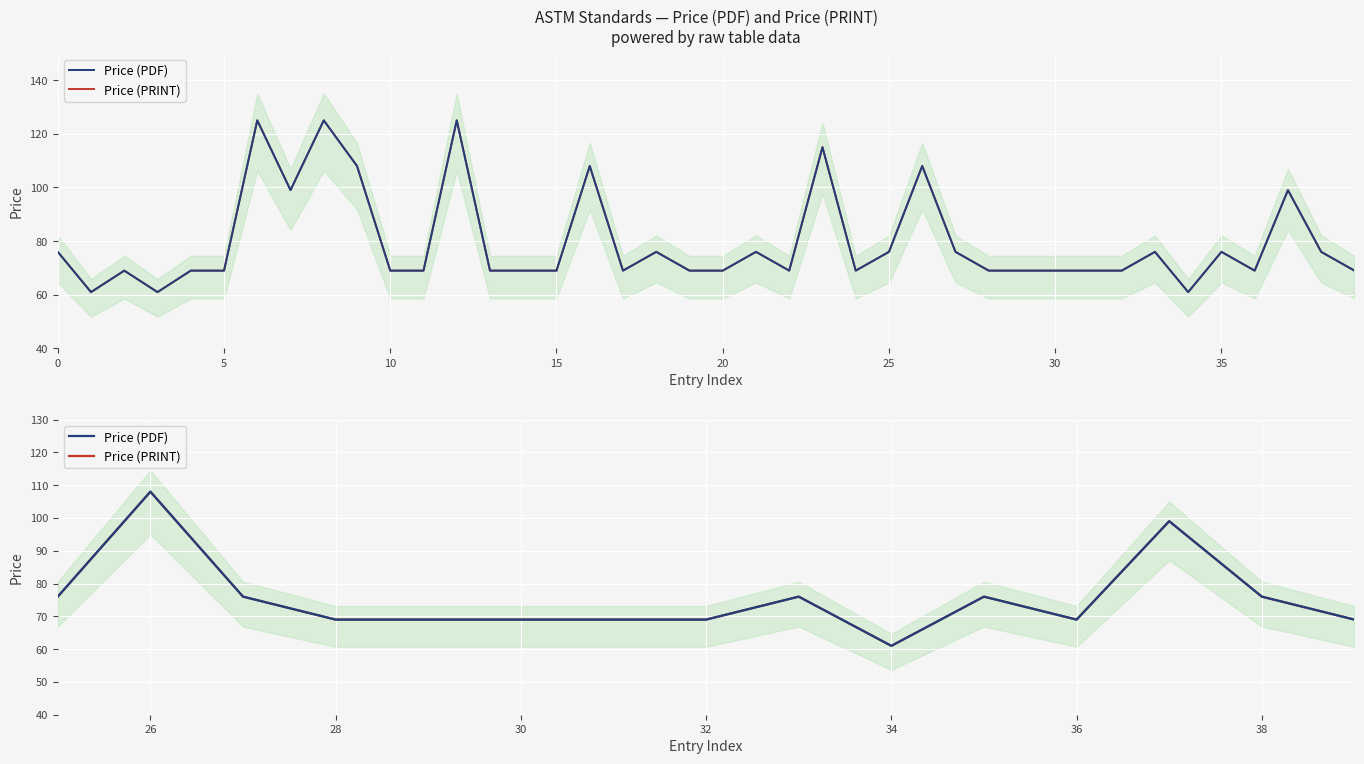

True or false: Price (PRINT) and Price (PDF) cross at least once.

False